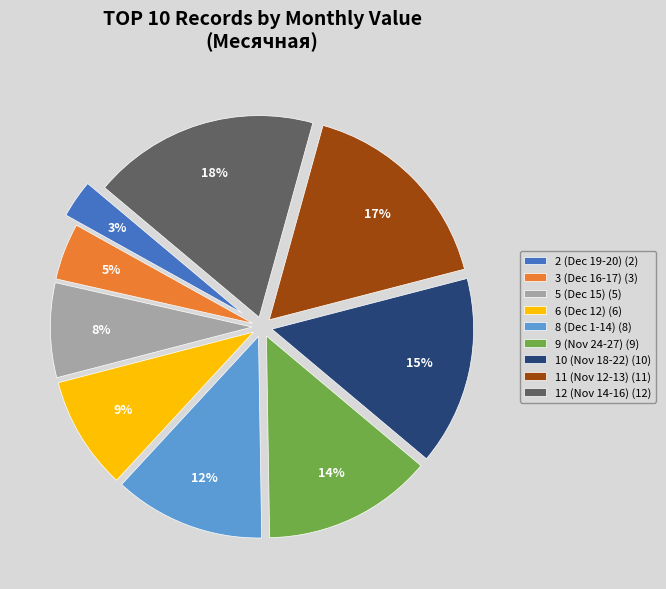

To the nearest percent, what is the difference between the largest and smallest slice percentages?

15%